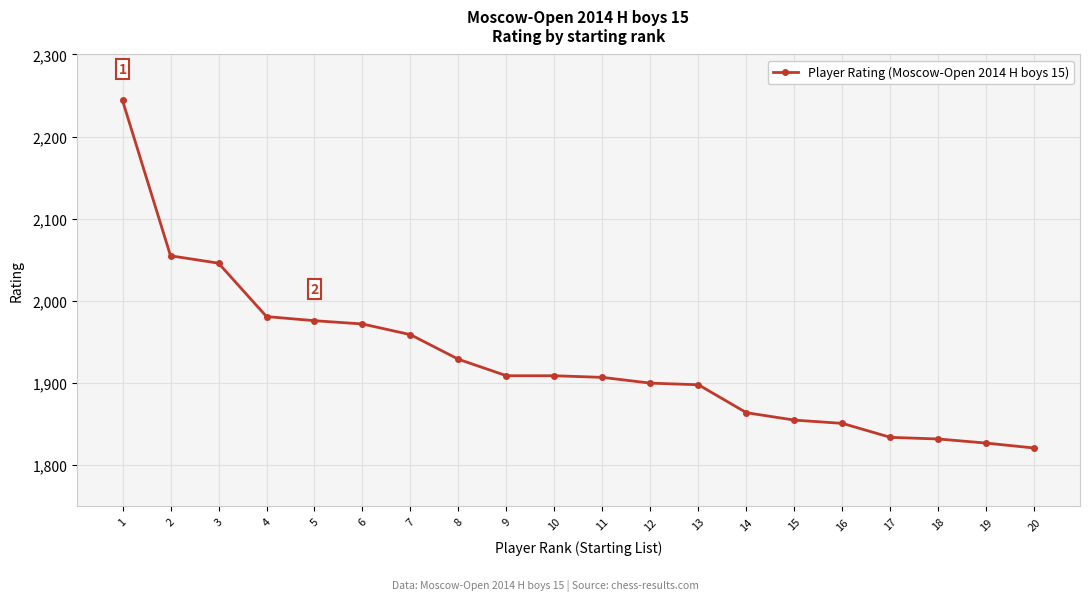

What is the minimum value shown in the chart?

1821